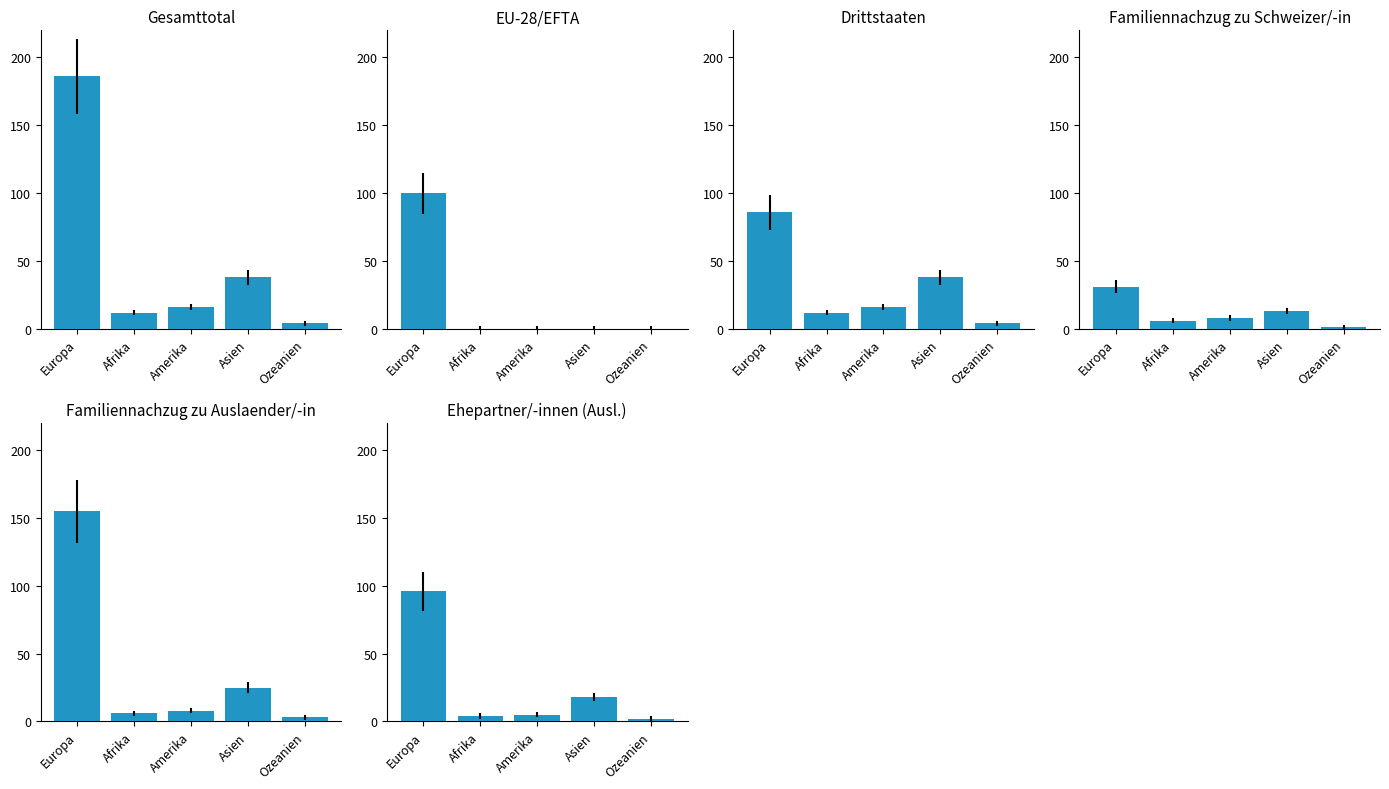

What is the lowest value of the Familiennachzug zu Auslaender/-in series?

3